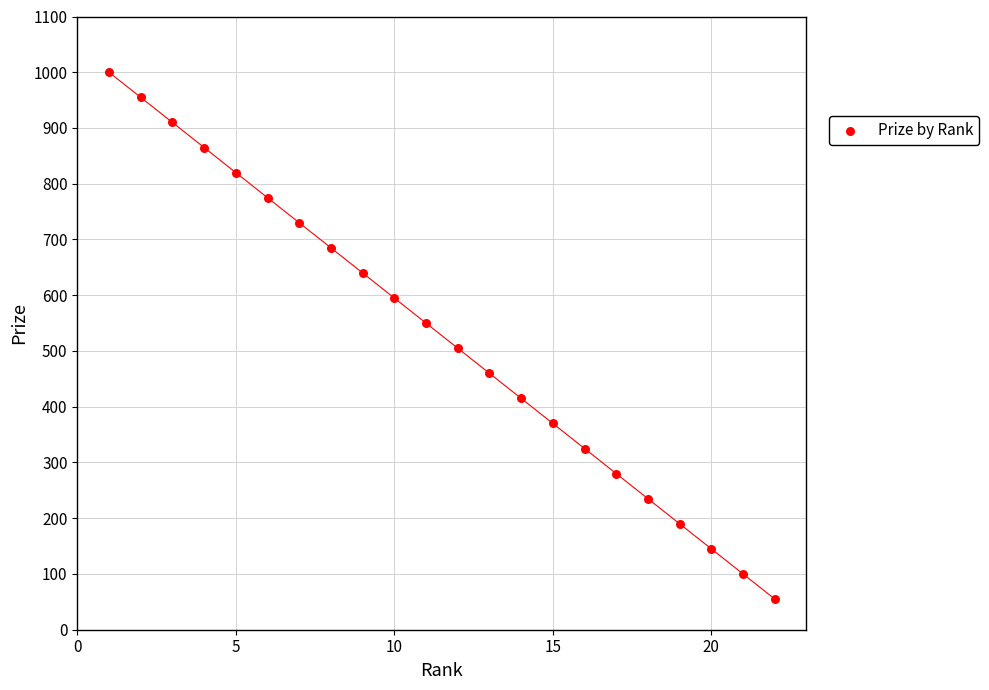

What is the range of Y values (max minus min)?

945